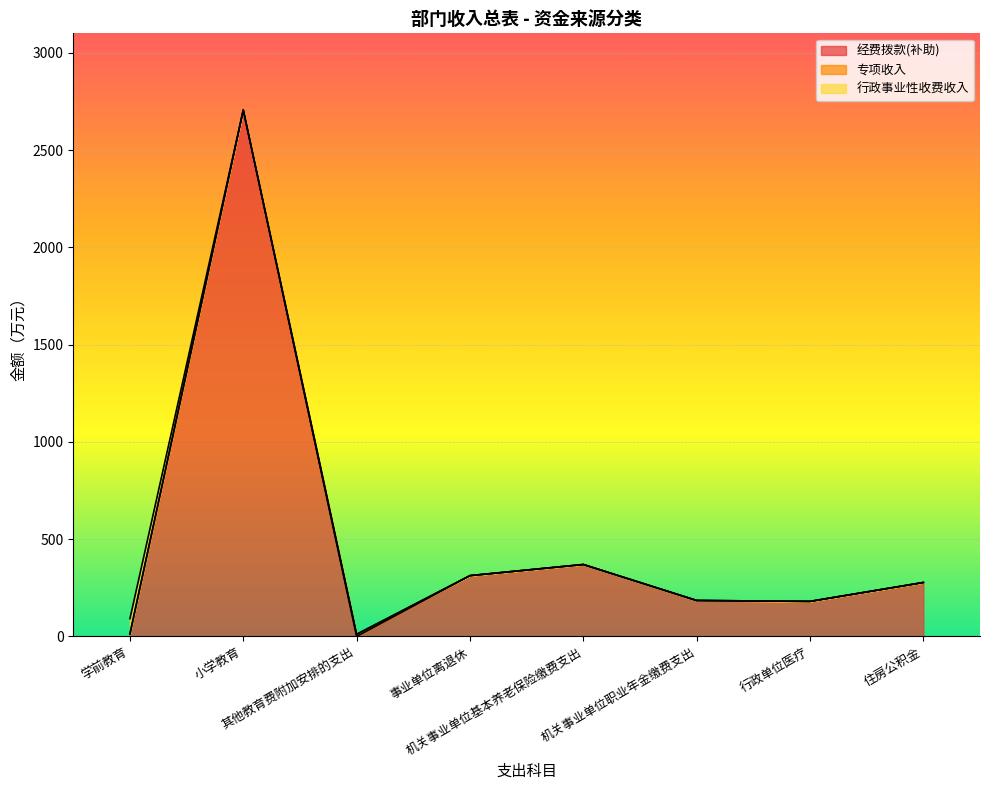

Which series changed the most between 其他教育费附加安排的支出 and 机关事业单位职业年金缴费支出?

经费拨款(补助)